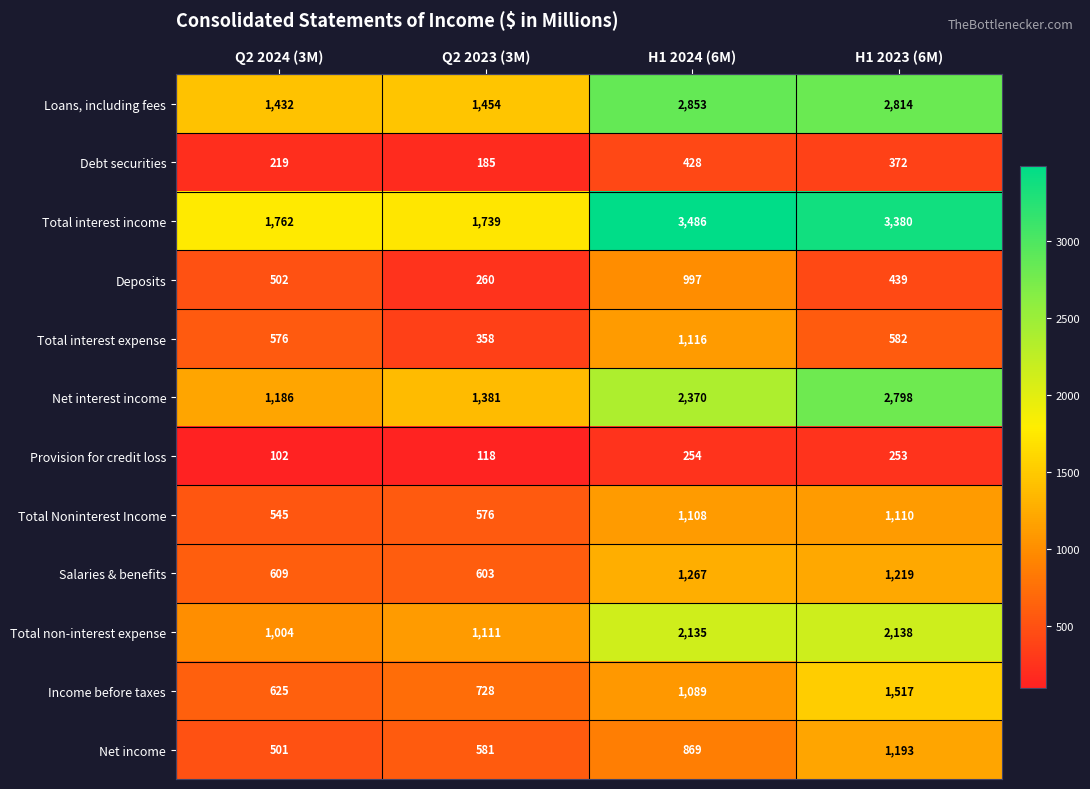

Where is Loans, including fees nearest to the value 2142?

H1 2023 (6M)